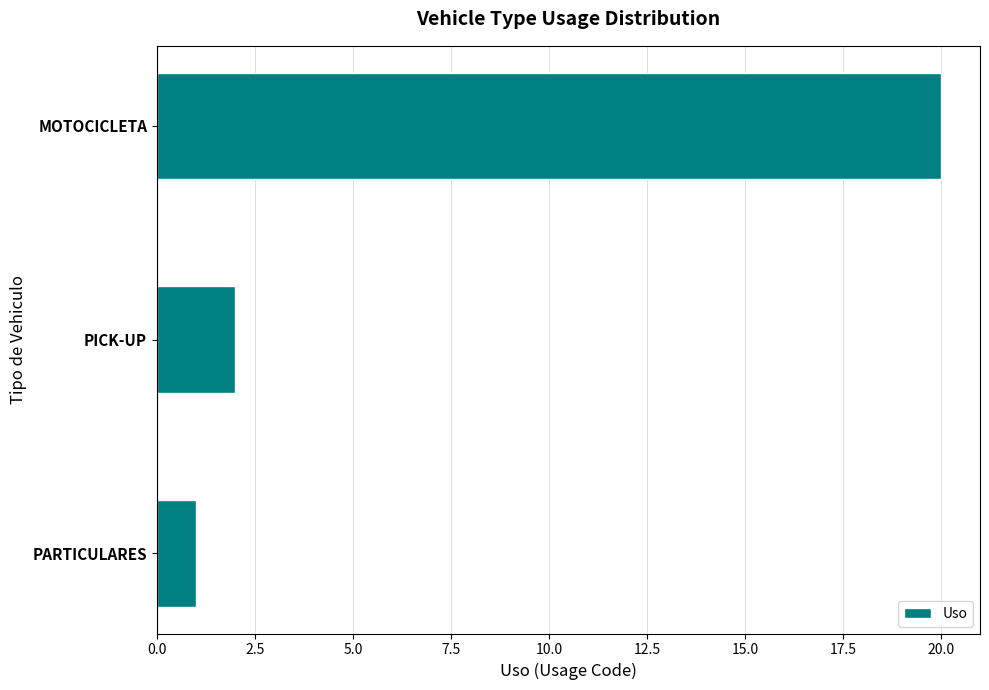

What is the difference between the maximum and minimum values?

19